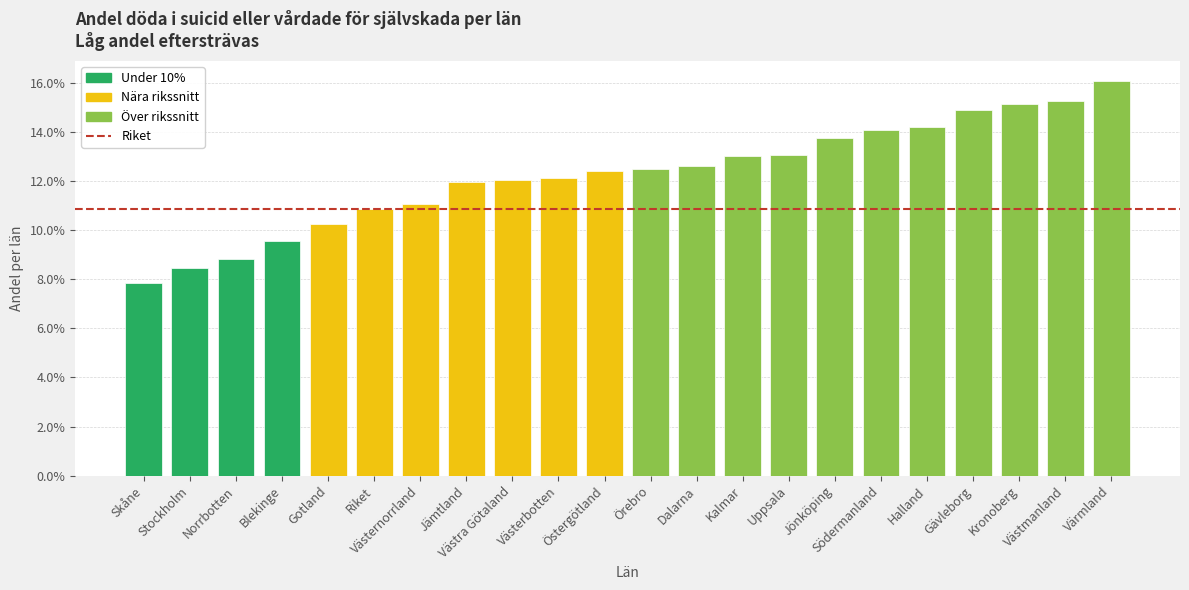

What is the difference between the second highest and minimum values?

0.1